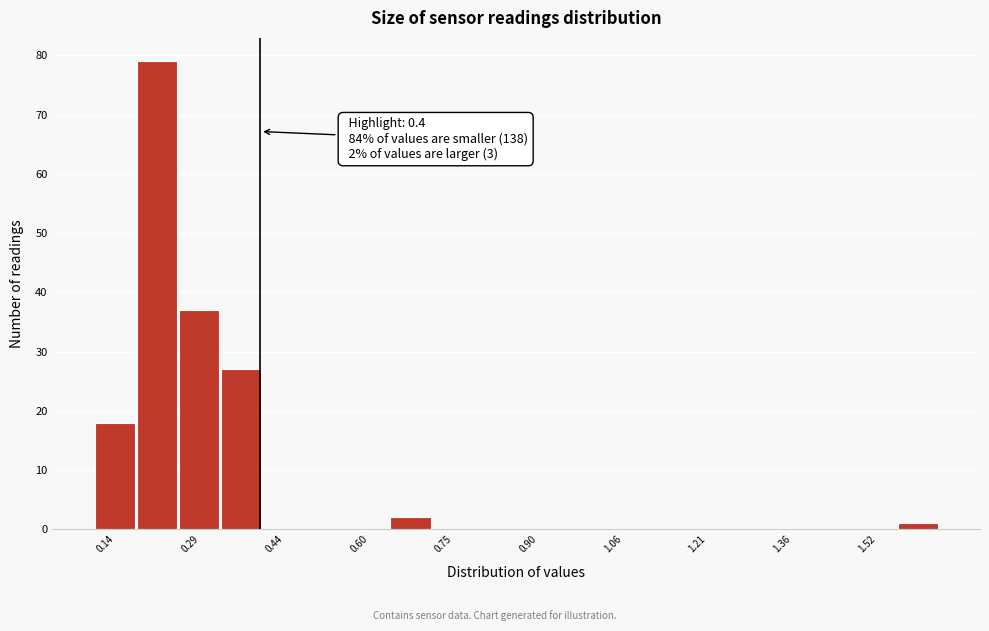

Read against the x-axis, roughly where is the centre of the tallest bar?

0.22